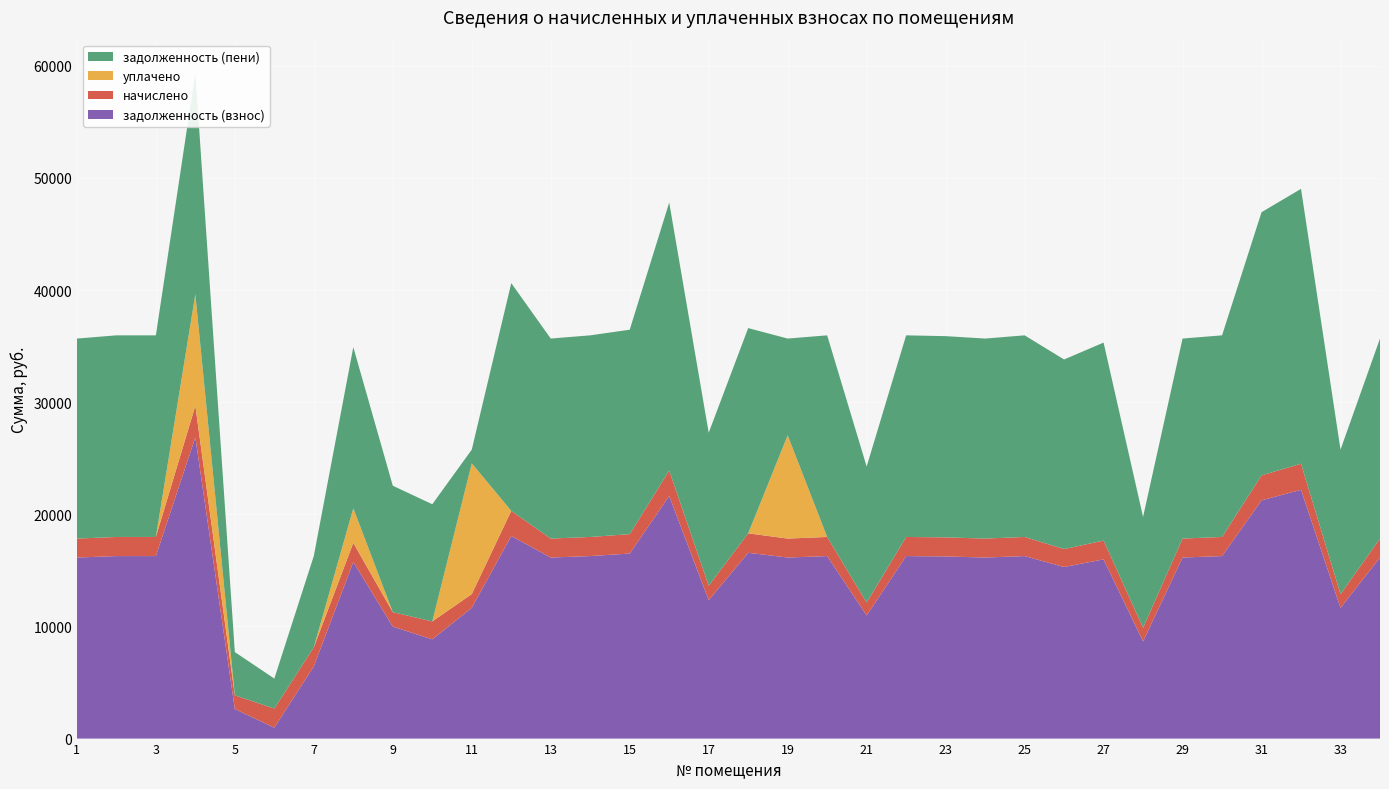

Reading right to left, what are all the values shown in this chart?

задолженность (взнос): 16144.6	11661.7	22186.6	21244.6	16274.5	16144.6	8661.7	15982.1	15300.0	16274.5	16144.6	16242.0	16274.5	10979.6	16274.5	16144.6	16566.8	12343.9	21634.3	16501.9	16274.5	16144.6	18065.9	11661.7	8849.5	9984.4	15748.6	6444.0	973.8	2636.5	26864.3	16274.5	16274.5	16144.6
начислено: 1690.8	1221.3	2323.6	2224.9	1704.4	1690.8	1221.3	1673.8	1602.4	1704.4	1690.8	1701.0	1704.4	1149.9	1704.4	1690.8	1735.0	1292.8	2265.7	1728.2	1704.4	1690.8	2241.9	1221.3	1598.9	1289.3	1704.4	1701.0	1701.4	1221.3	2813.5	1704.4	1704.4	1690.8
уплачено: 0.0	0.0	0.0	0.0	0.0	0.0	0.0	0.0	0.0	0.0	0.0	0.0	0.0	0.0	0.0	9208.7	0.0	0.0	0.0	0.0	0.0	0.0	0.0	11661.7	0.0	0.0	3082.5	0.0	0.0	0.0	9950.0	0.0	0.0	0.0
задолженность (пени): 17835.4	12883.0	24510.1	23469.5	17978.9	17835.4	9883.0	17655.8	16902.4	17978.9	17835.4	17943.0	17978.9	12129.5	17978.9	8626.6	18301.9	13636.7	23900.0	18230.2	17978.9	17835.4	20307.8	1221.3	10448.4	11273.7	14370.6	8145.0	2675.2	3857.8	19727.7	17978.9	17978.9	17835.4